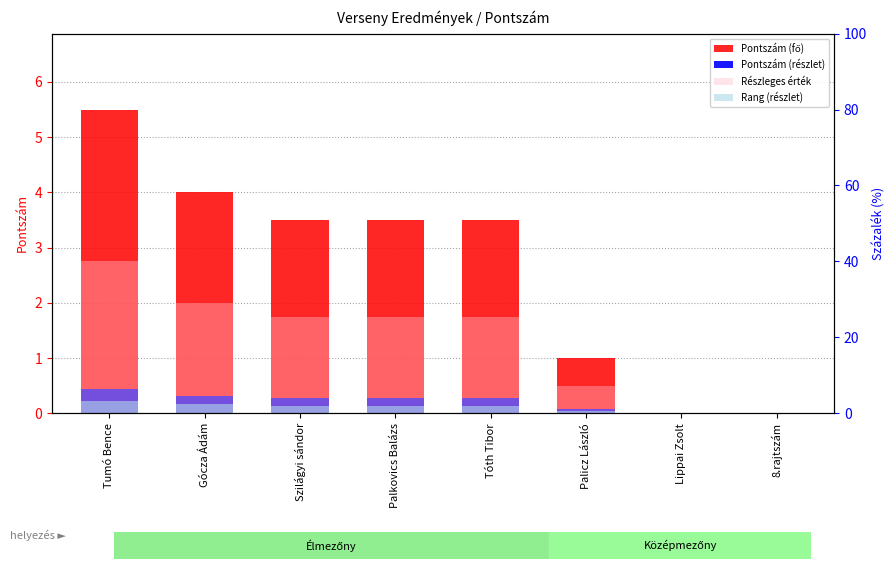

What is the value of the Rang (részlet) bar at the 4th from the left?

0.1